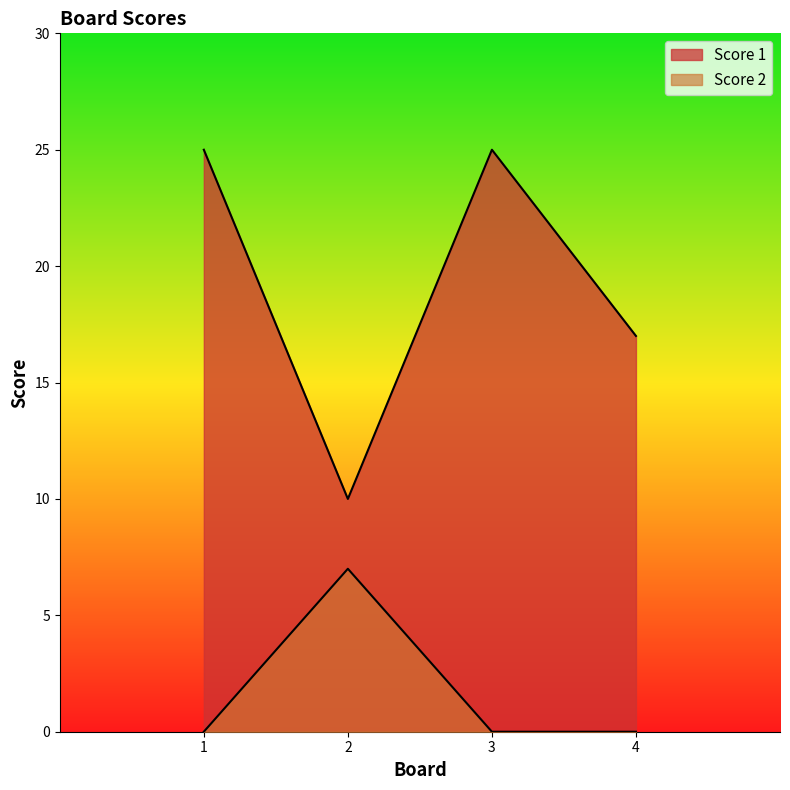

What is the sum of all Score 2 values?

7